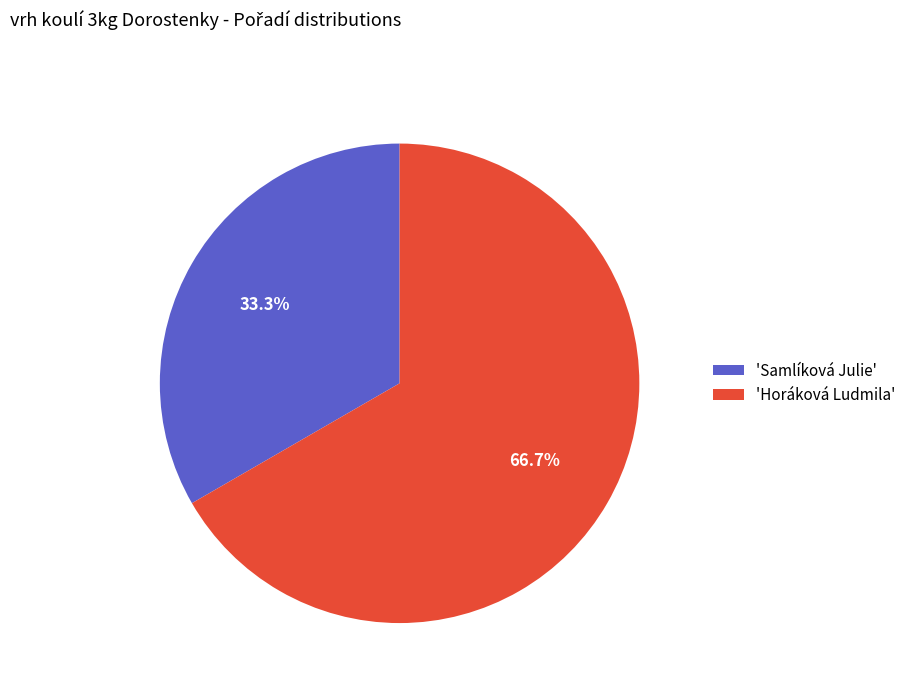

What is the largest slice in the pie chart?

'Horáková Ludmila'